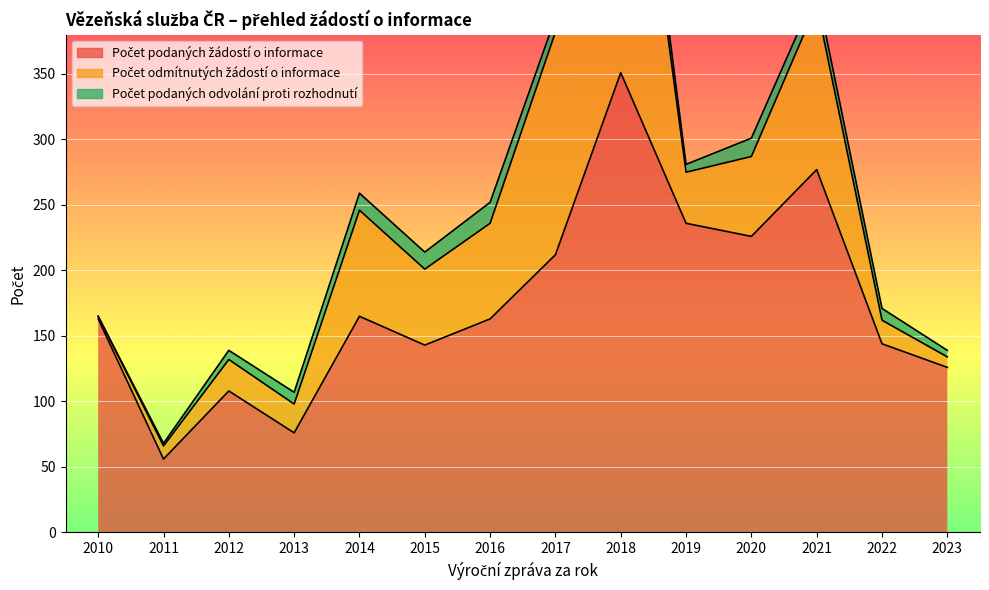

Which category has the lowest value in the Počet odmítnutých žádostí o informace series?

2010